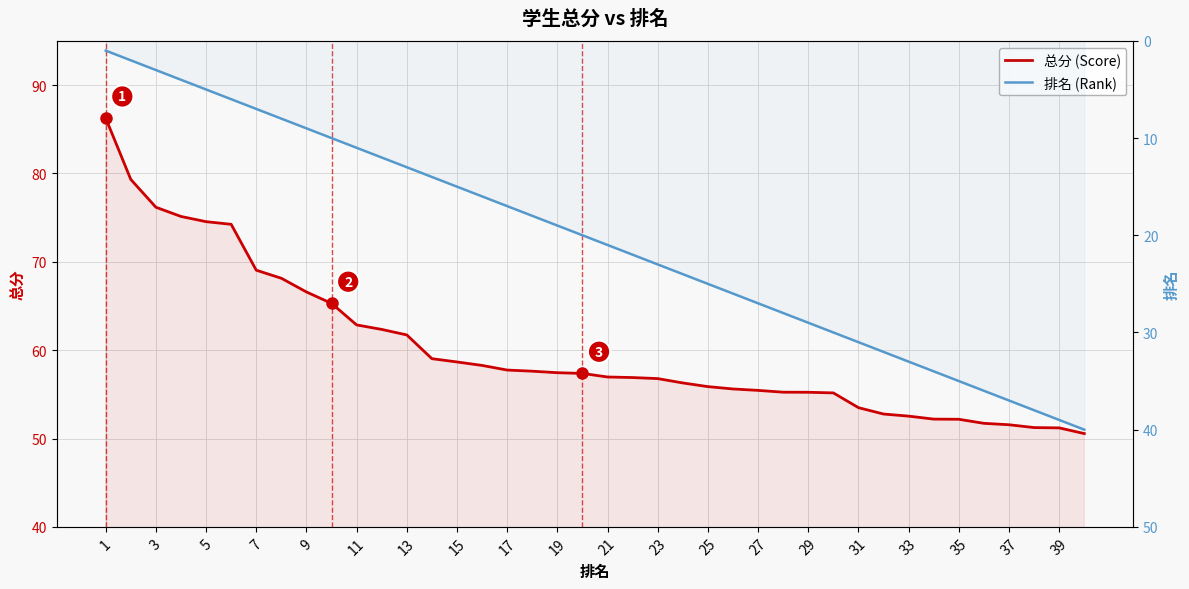

True or false: 排名 (Rank) has a value of 18.7 at 23.

False